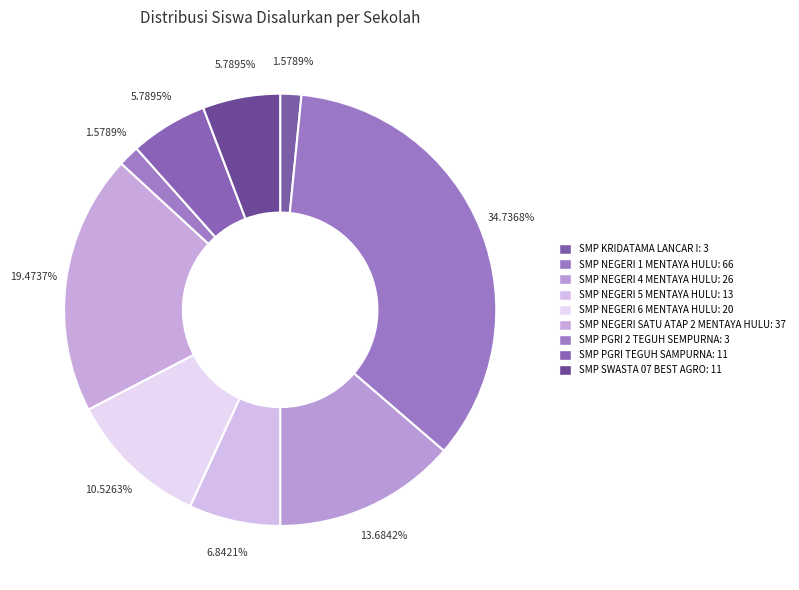

How many slices are in this pie chart?

9